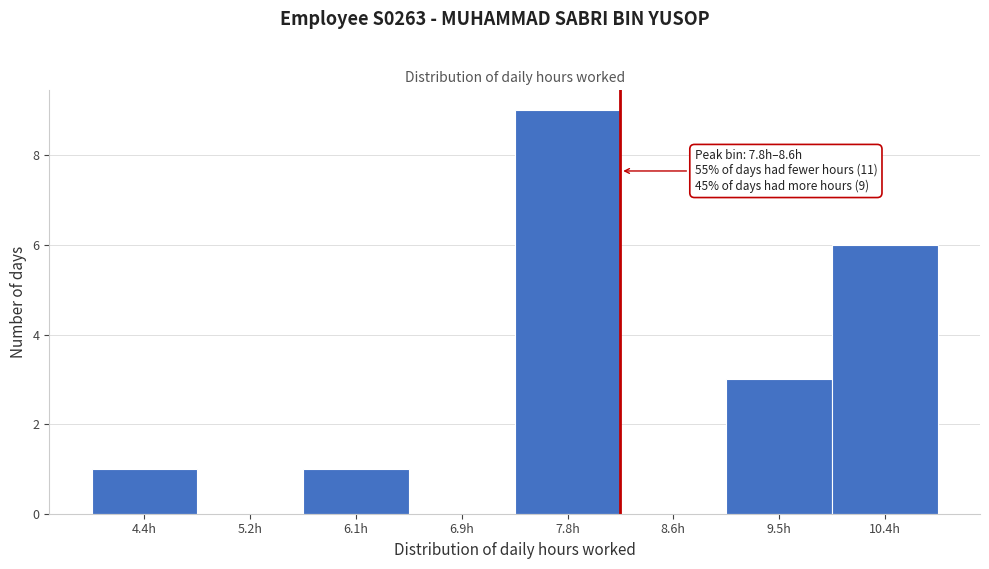

Reading left to right, transcribe all the data shown in this chart.

4.4h=1	5.2h=0	6.1h=1	6.9h=0	7.8h=9	8.6h=0	9.5h=3	10.4h=6